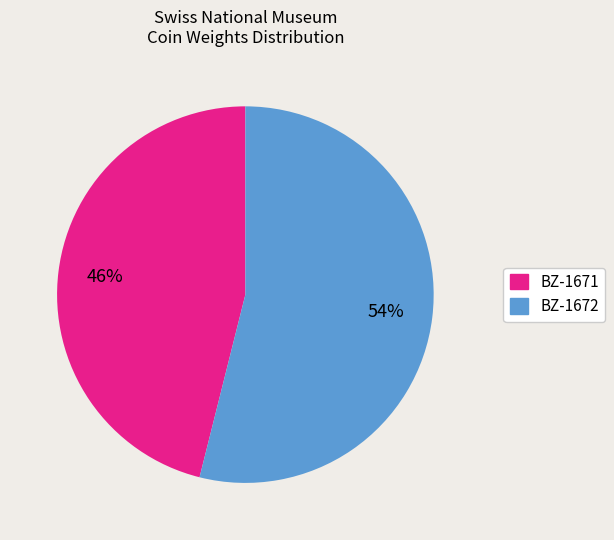

How many segments does this pie chart have?

2